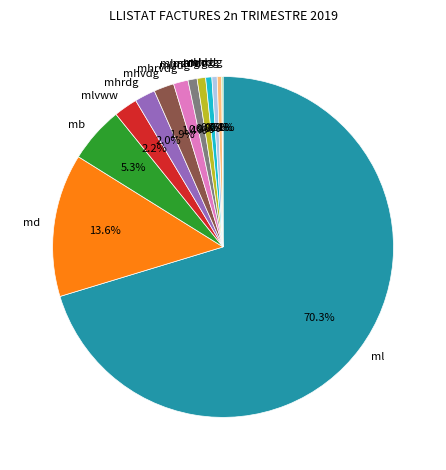

Is there a majority slice in this chart?

Yes